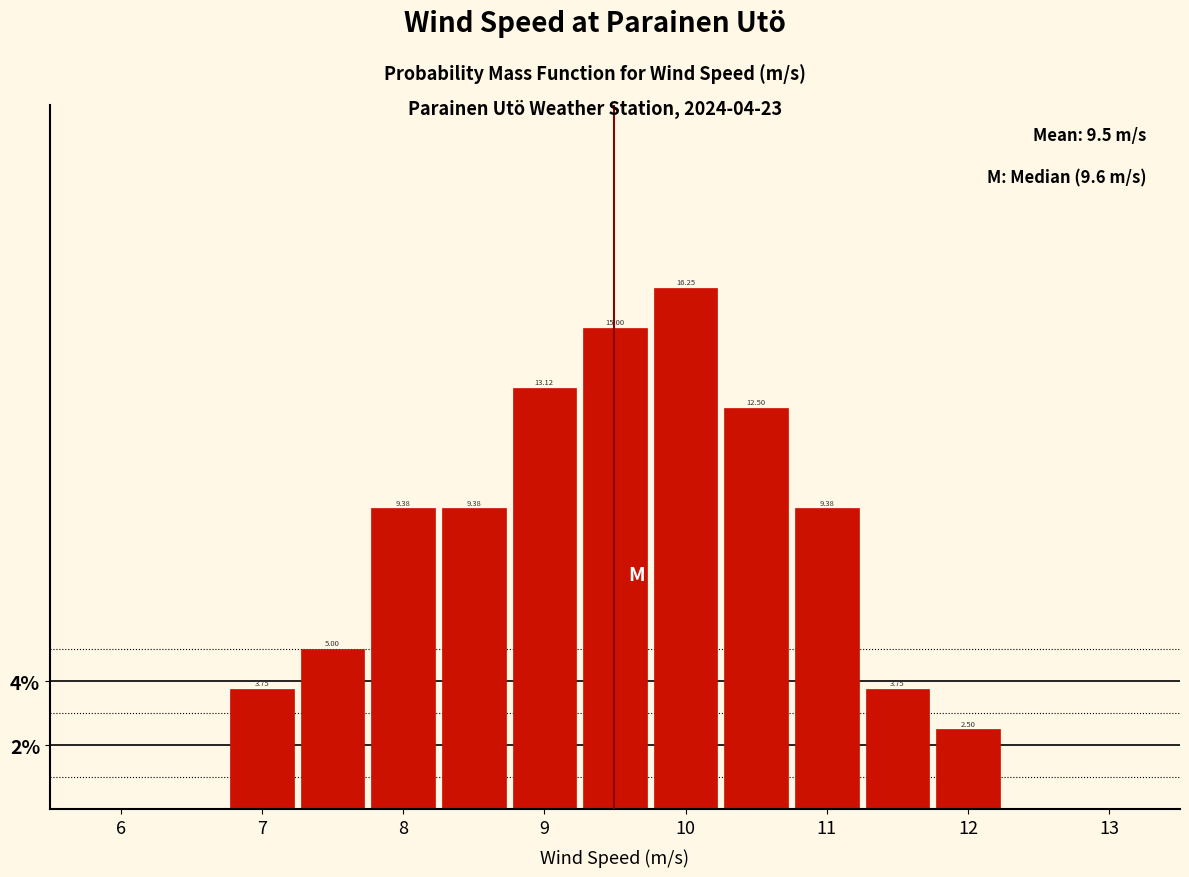

Reading left to right, transcribe this chart: for each bar, give the range it covers on the x-axis and its height. The bar edges are not printed on the chart, so give them approximately, as read against the axis.

6.75 to 7.25: 3.75
7.25 to 7.75: 5.00
7.75 to 8.25: 9.38
8.25 to 8.75: 9.38
8.75 to 9.25: 13.12
9.25 to 9.75: 15.00
9.75 to 10.25: 16.25
10.25 to 10.75: 12.50
10.75 to 11.25: 9.38
11.25 to 11.75: 3.75
11.75 to 12.25: 2.50